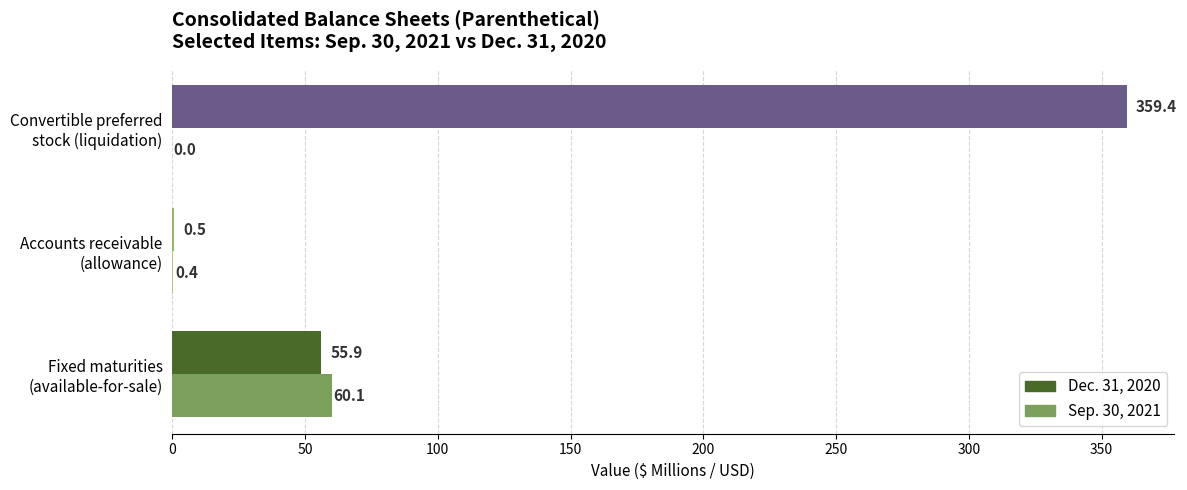

The value of Sep. 30, 2021 at Fixed maturities (available-for-sale) is 60.1. True or false?

True